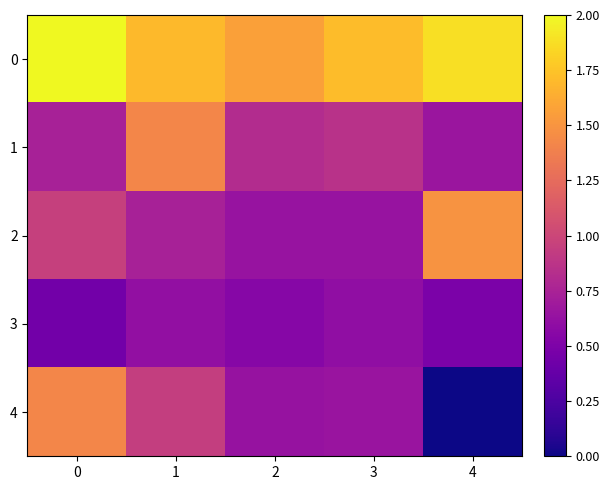

Which series has the largest range (max minus min)?

4